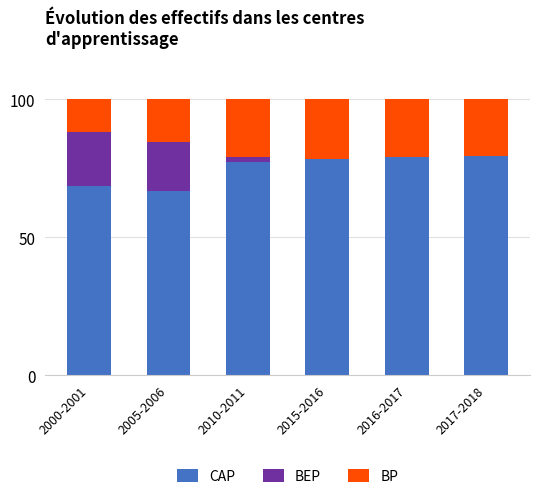

What is the sum of the CAP values at 2016-2017 and 2017-2018?

158.3